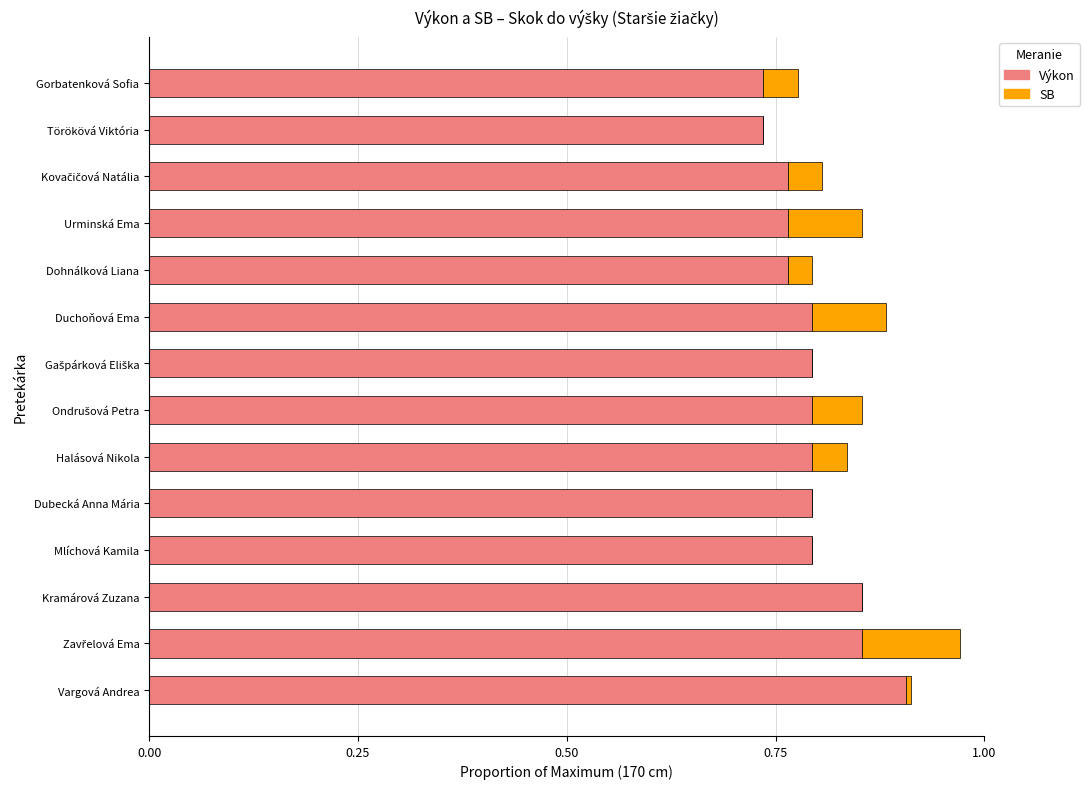

Is it true that Výkon equals 0.4 at Dubecká Anna Mária?

False